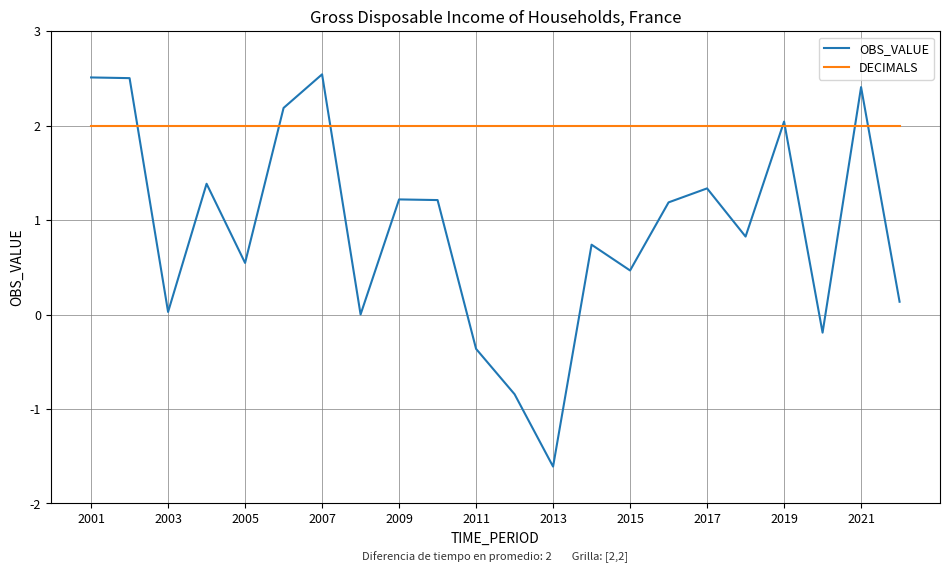

Which series has the largest total across all categories?

DECIMALS